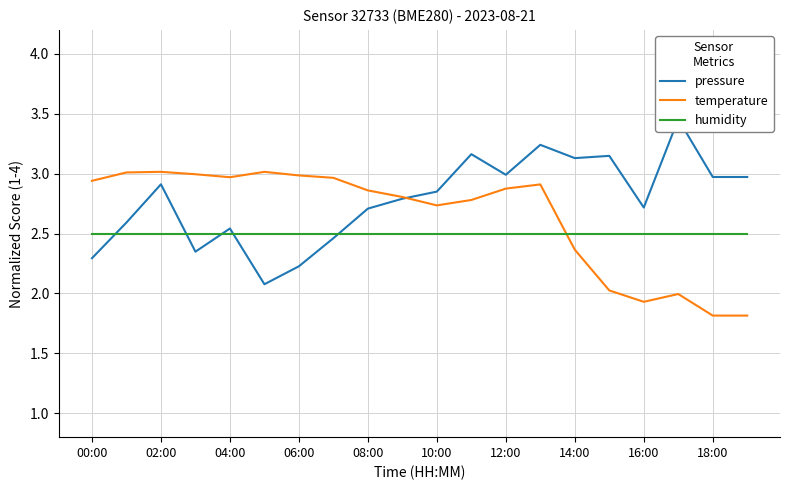

What is the value of the temperature point at the 1st from the left?

2.9